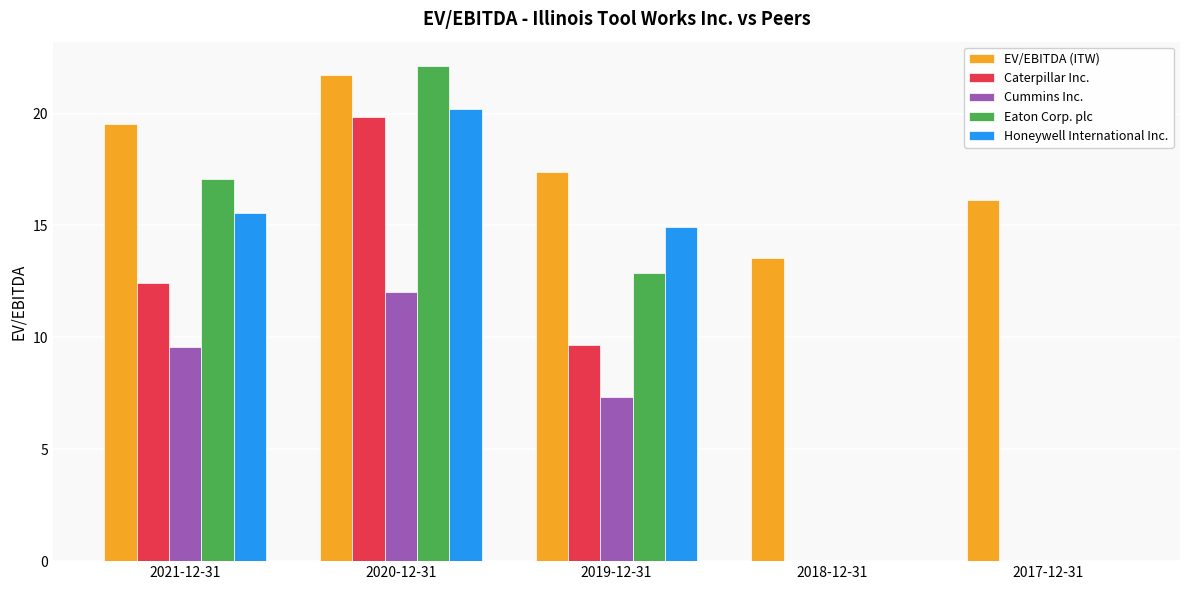

The Caterpillar Inc. series shows 0.0 at 2018-12-31. True or false?

True